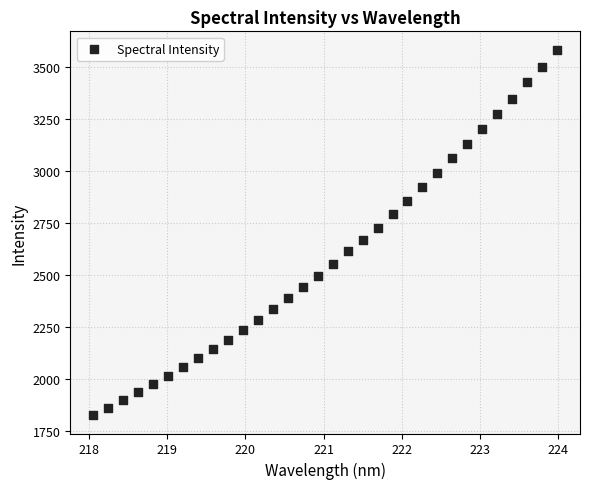

What is the range of Y values (max minus min)?

1761.0